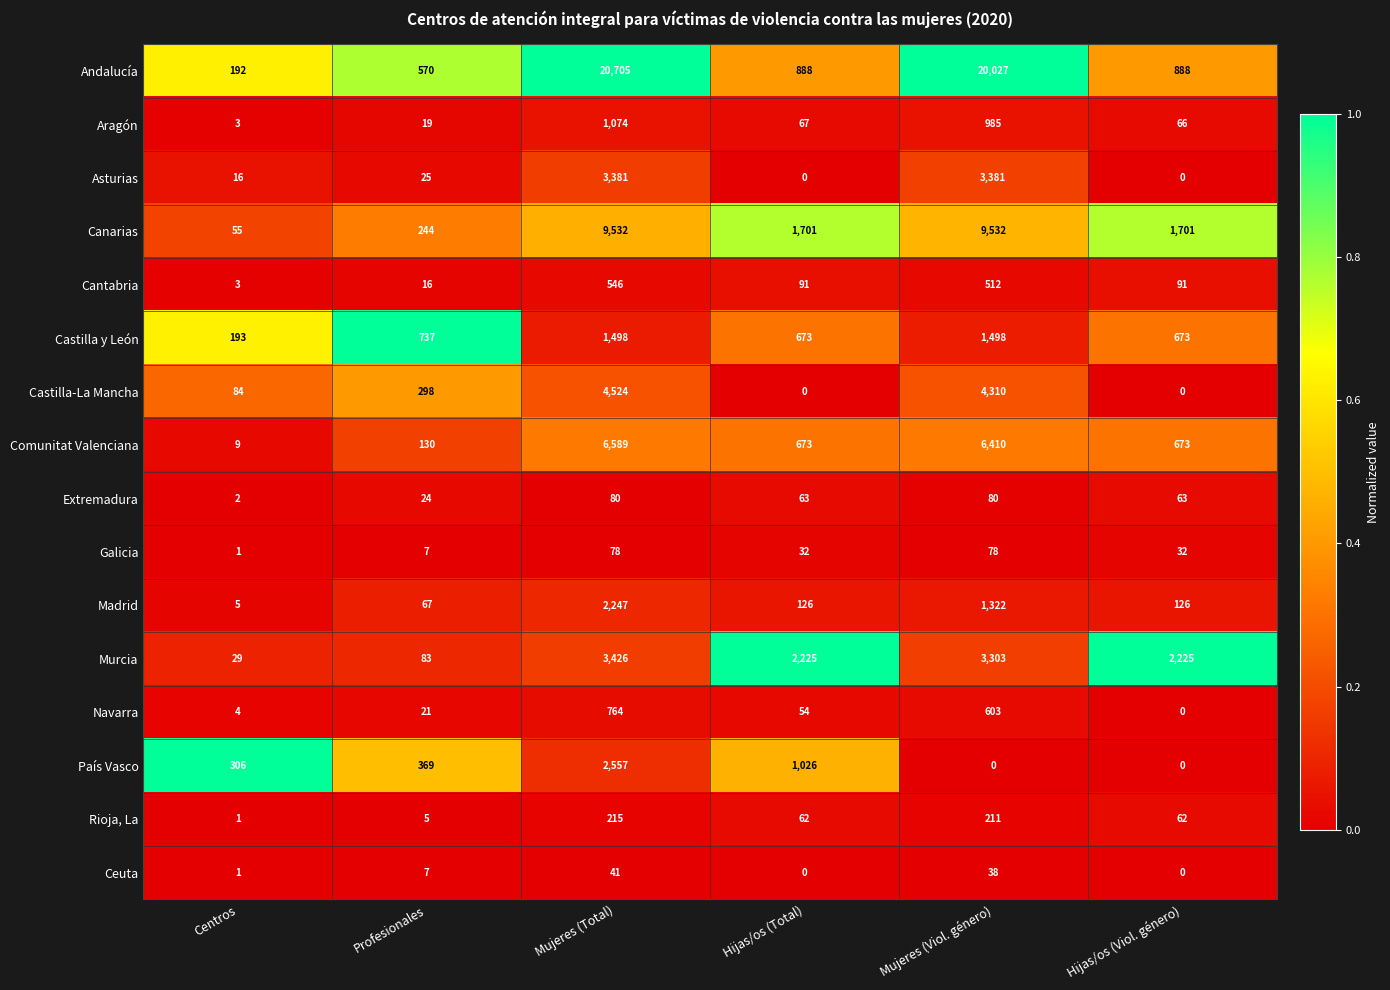

The Murcia series shows 2155 at Mujeres (Viol. género). True or false?

False